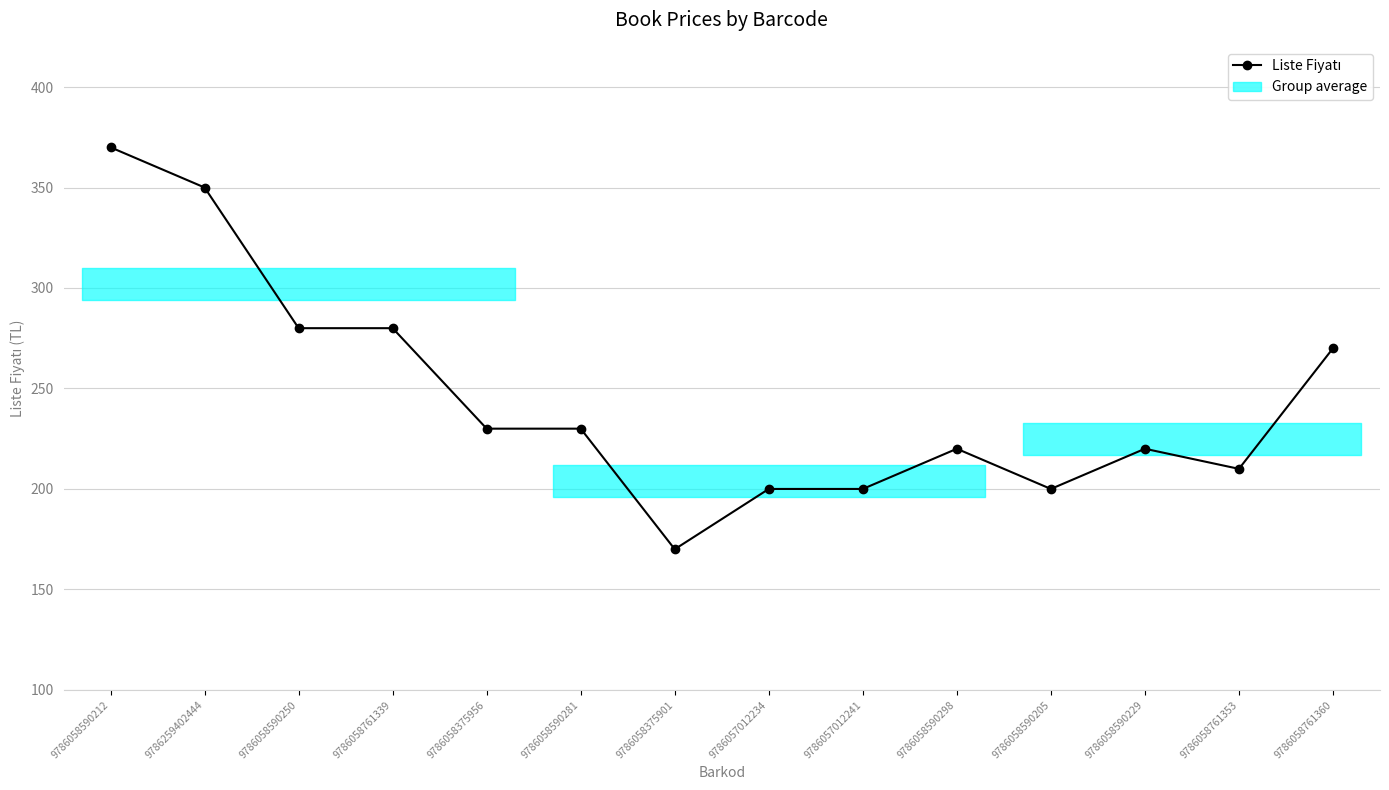

What position from the right is 9786058761339?

11